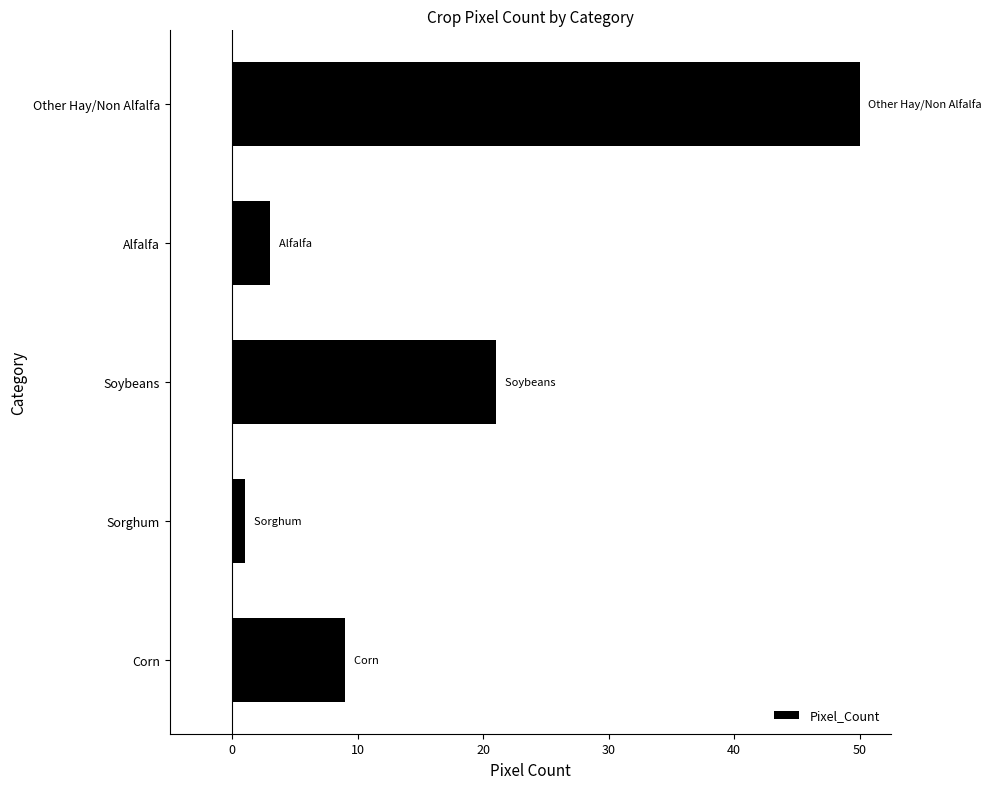

At which label is the value closest to 25?

Soybeans